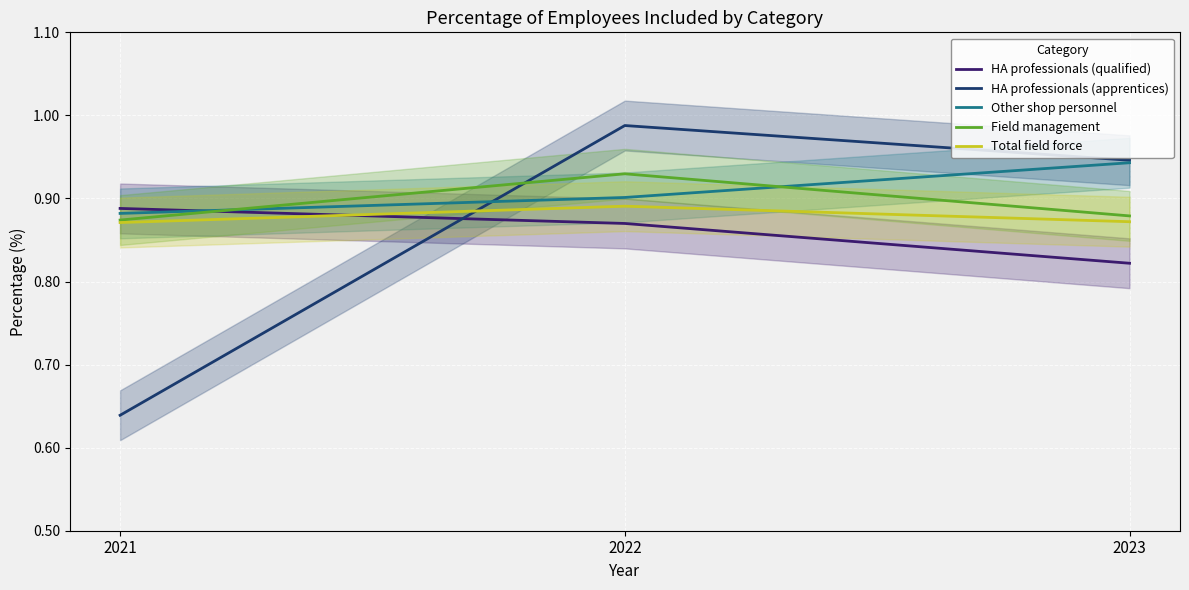

Reading right to left, what are all the values shown in this chart?

HA professionals (qualified): 2023=0.8	2022=0.9	2021=0.9
HA professionals (apprentices): 2023=0.9	2022=1.0	2021=0.6
Other shop personnel: 2023=0.9	2022=0.9	2021=0.9
Field management: 2023=0.9	2022=0.9	2021=0.9
Total field force: 2023=0.9	2022=0.9	2021=0.9